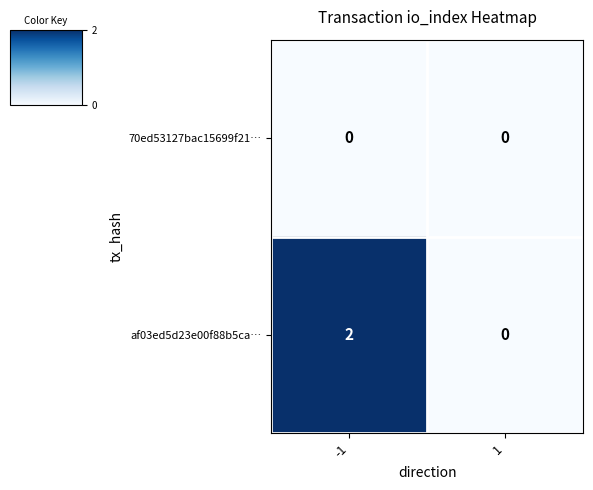

At which category is the sum across all series the highest?

-1